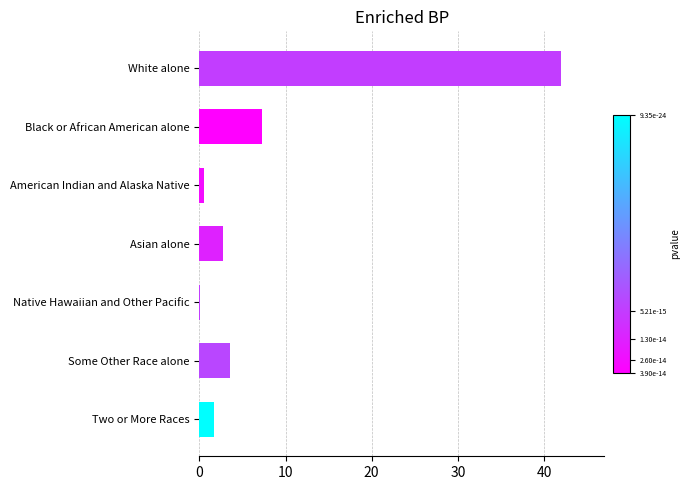

Which label corresponds to the largest value in the chart?

White alone